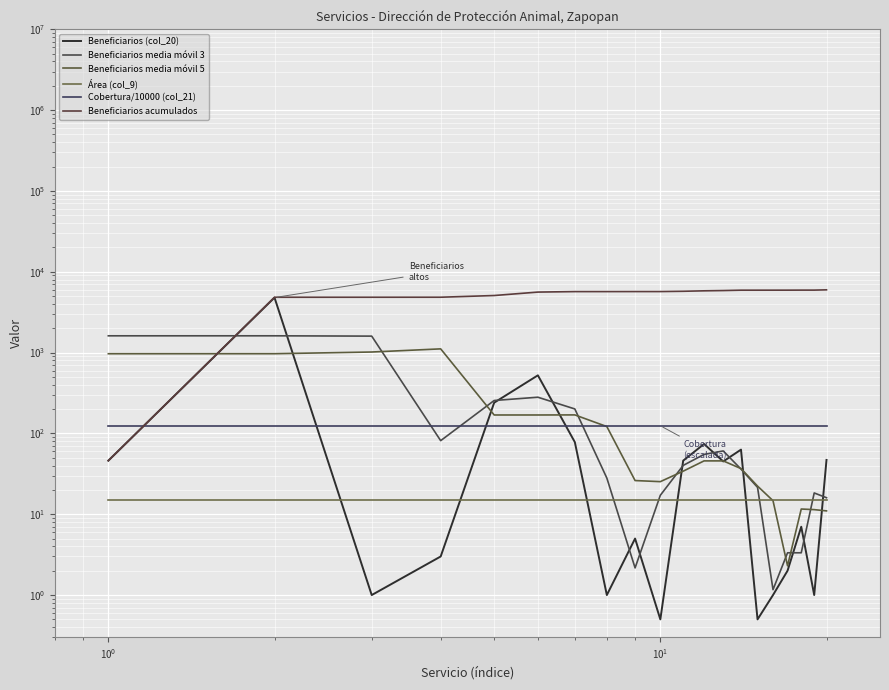

Where is the first local minimum for Beneficiarios media móvil 5?

9